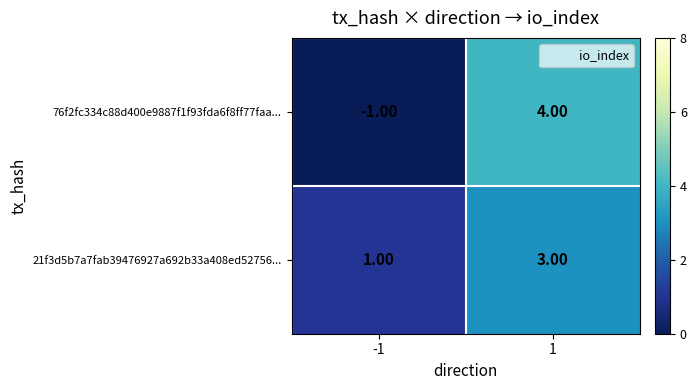

Rank the series at -1 from highest to lowest value.

21f3d5b7a7fab39476927a692b33a408ed52756..., 76f2fc334c88d400e9887f1f93fda6f8ff77faa...